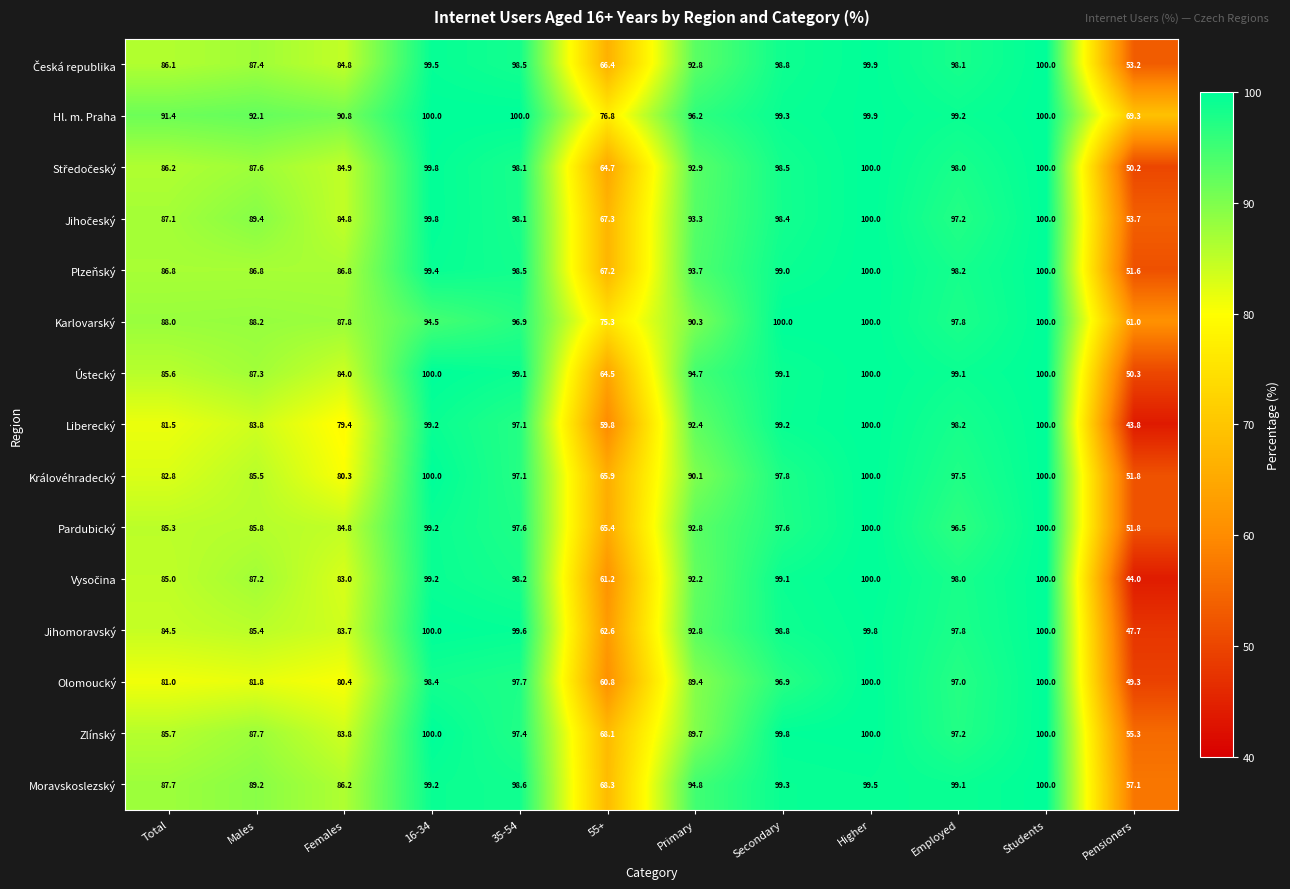

What is the difference between the maximum and second lowest values in the Moravskoslezský series?

31.7